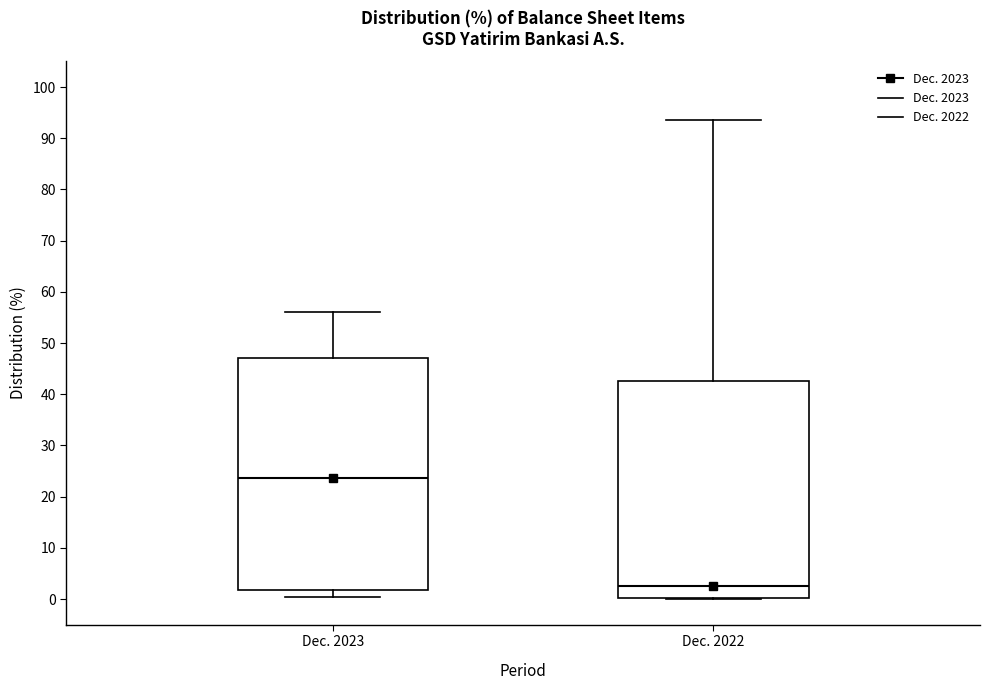

Reading left to right, read every box against the y-axis: the position of its median line, the range the box covers, and the ends of its whiskers. The values are not printed on the chart, so give them approximately, as read against the axis.

Dec. 2023: median 24, box 2 to 47, whiskers 0 to 56
Dec. 2022: median 3, box 0 to 43, whiskers 0 to 94